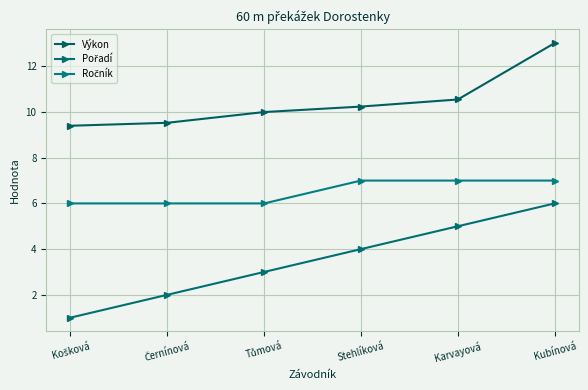

Does the chart have visible grid lines?

Yes